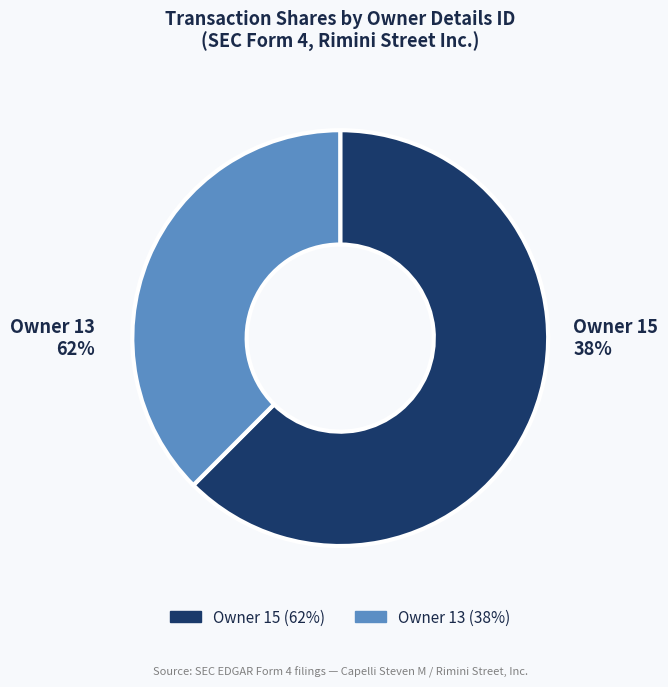

Count the number of slices in the pie.

2